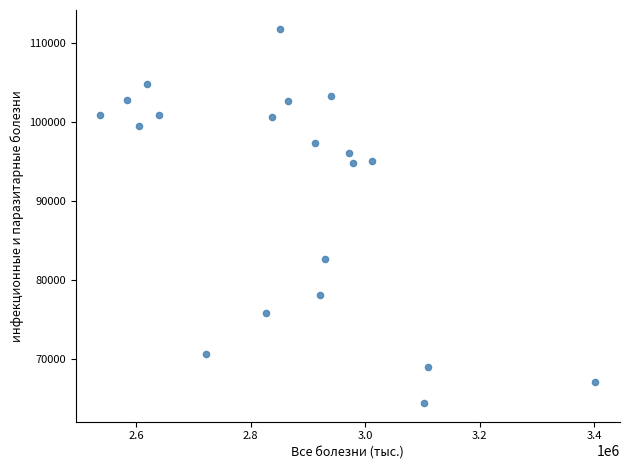

What Y value in the scatter plot is closest to 88130?

82616